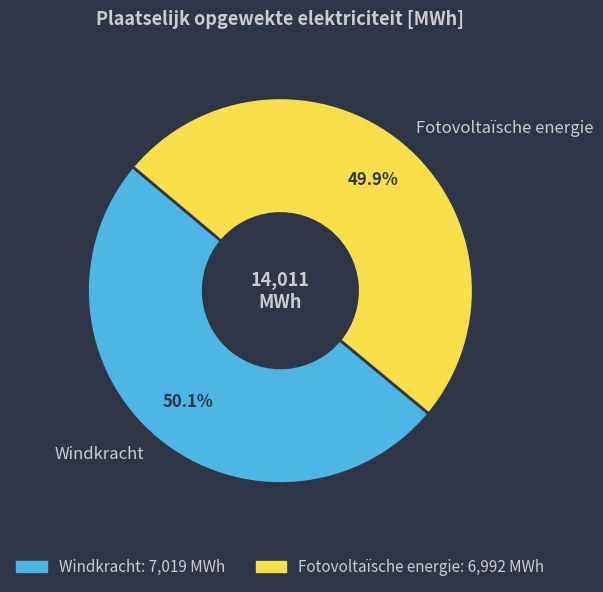

Is there any slice that represents more than half of the pie?

Yes